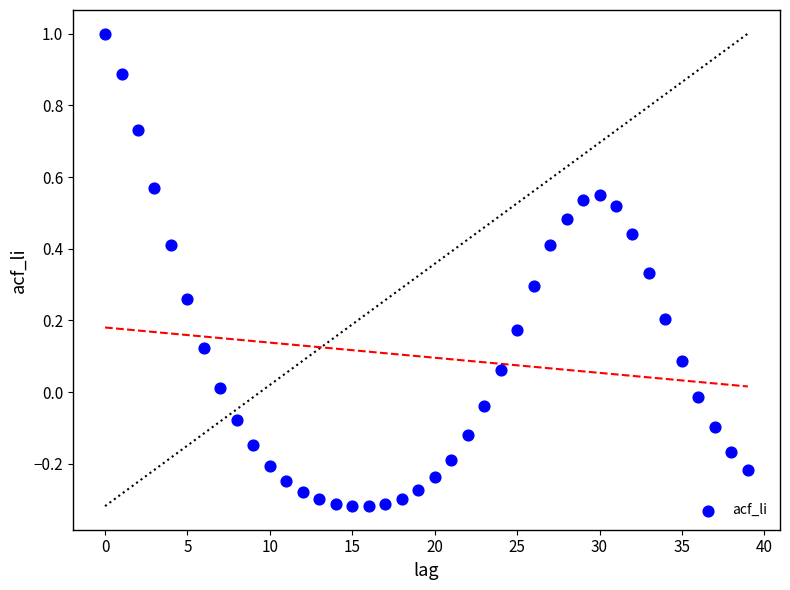

Count the number of points in this scatter plot.

40